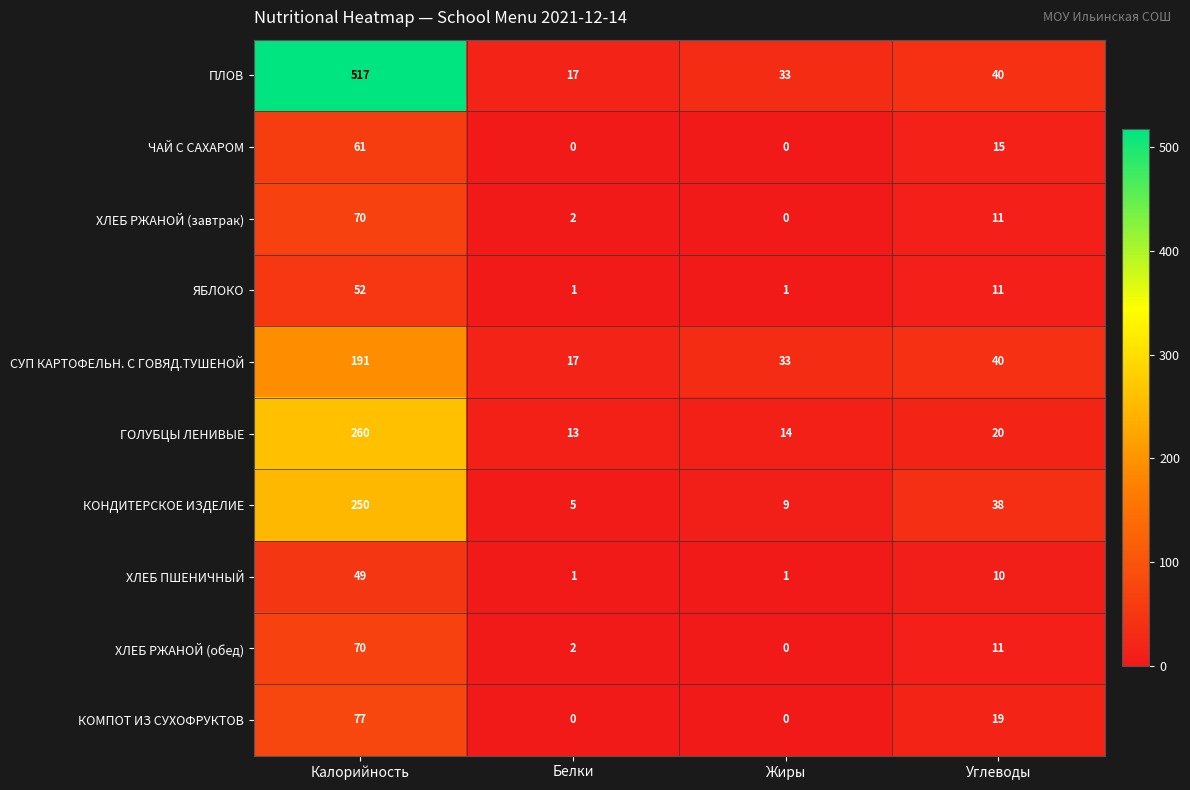

What is the average value of the СУП КАРТОФЕЛЬН. С ГОВЯД.ТУШЕНОЙ series?

70